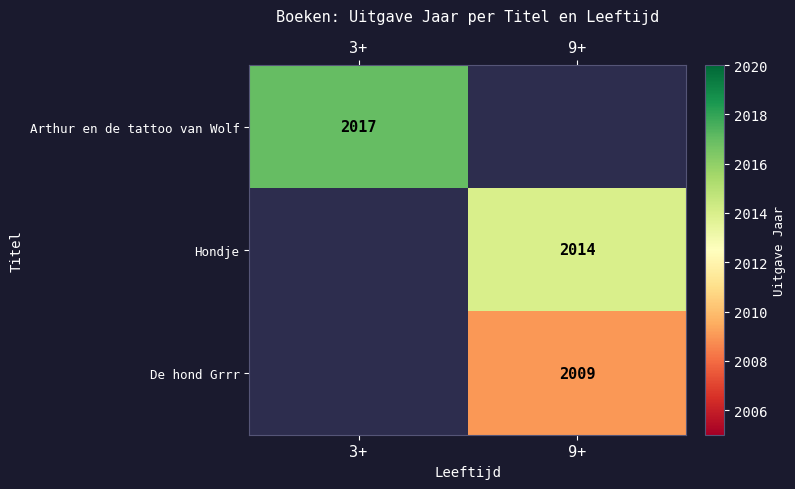

Is the value of Hondje at 9+ greater than the value of Arthur en de tattoo van Wolf at 3+?

No